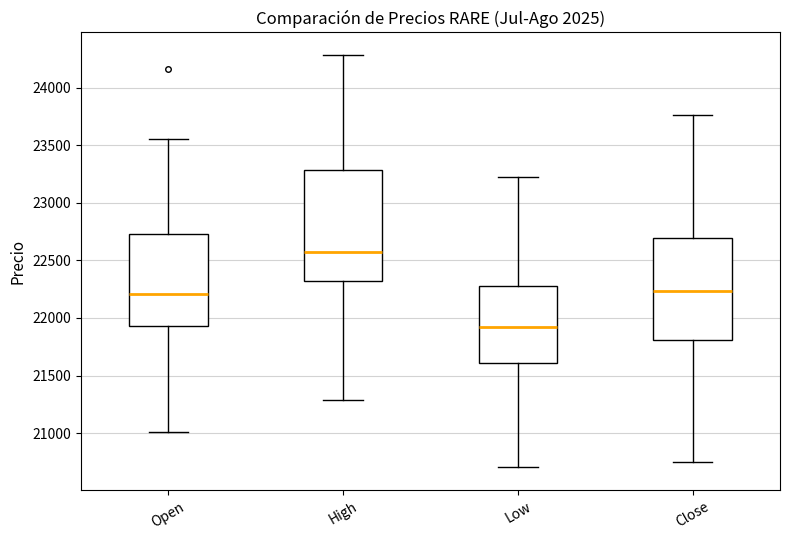

Reading left to right, read every box against the y-axis: the position of its median line, the range the box covers, and the ends of its whiskers. The values are not printed on the chart, so give them approximately, as read against the axis.

Open: median 22200, box 21950 to 22750, whiskers 21000 to 23550
High: median 22600, box 22300 to 23300, whiskers 21300 to 24300
Low: median 21900, box 21600 to 22300, whiskers 20700 to 23200
Close: median 22250, box 21800 to 22700, whiskers 20750 to 23750